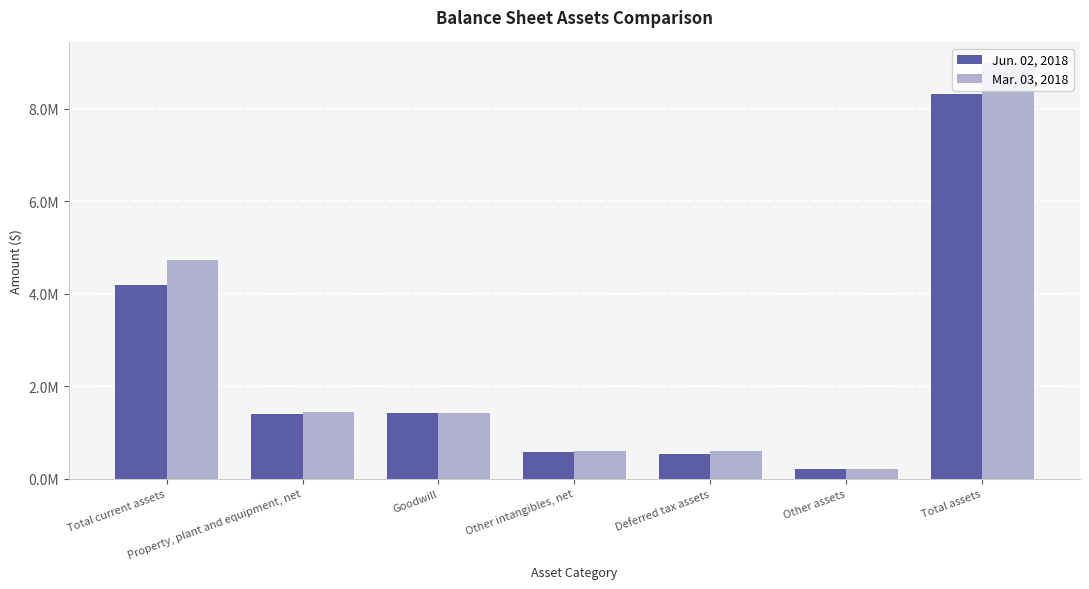

True or false: Mar. 03, 2018 has a value of 217208 at Other assets.

True